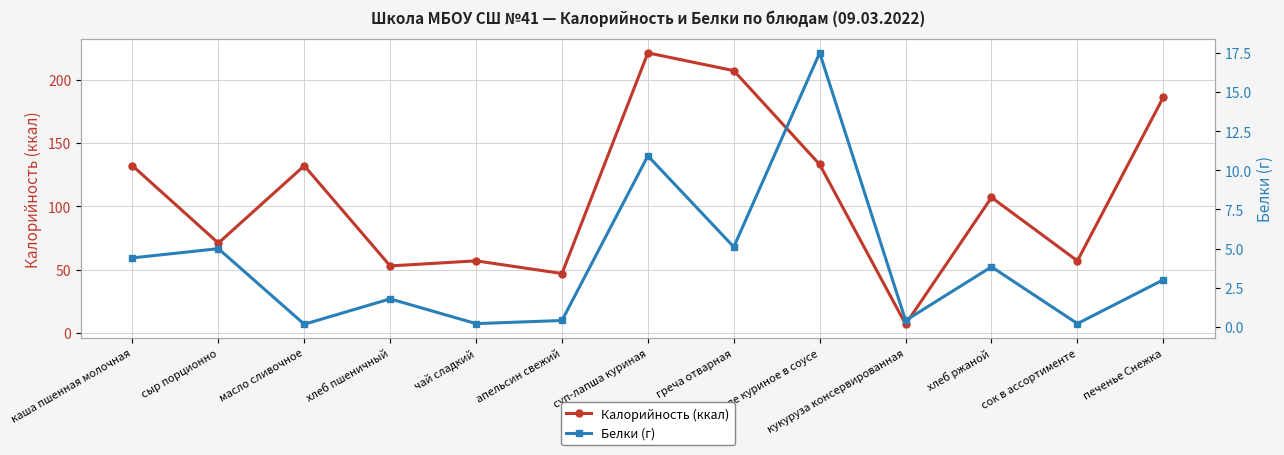

What is the difference between the highest and lowest values at сок в ассортименте?

56.8